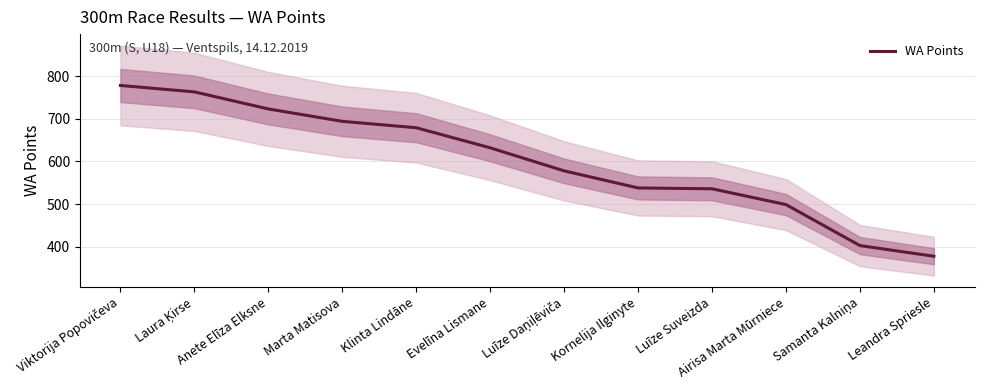

Where is the data nearest to the value 578?

Luīze Daņiļēviča